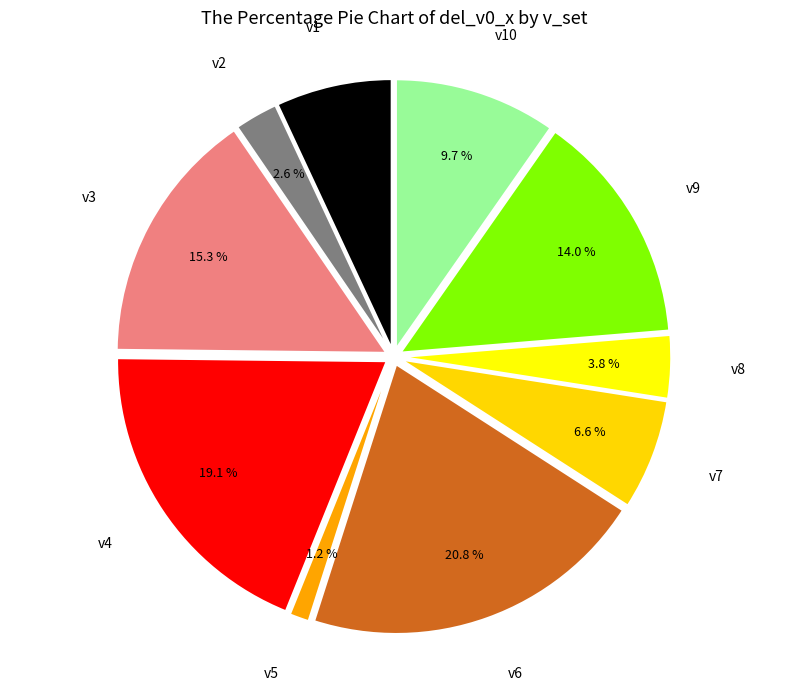

What percentage is the v7 slice, to the nearest percent?

7%